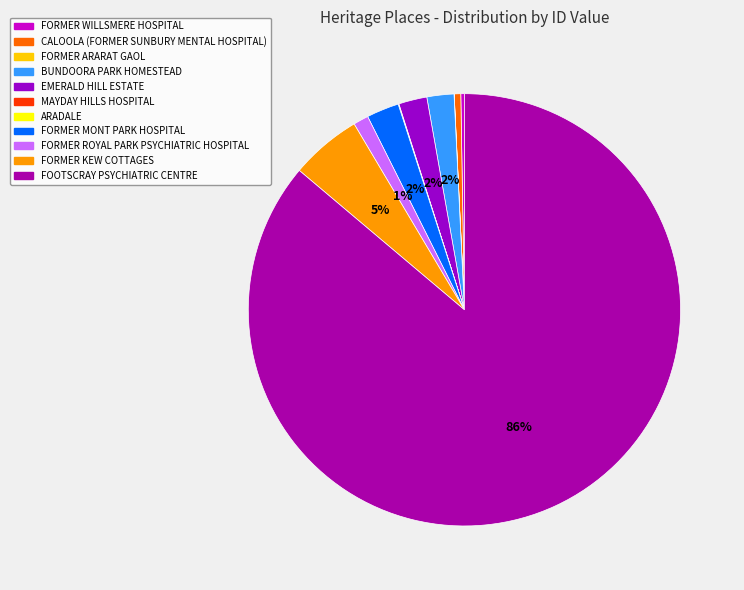

Which category has the smallest portion of the pie?

FORMER ARARAT GAOL